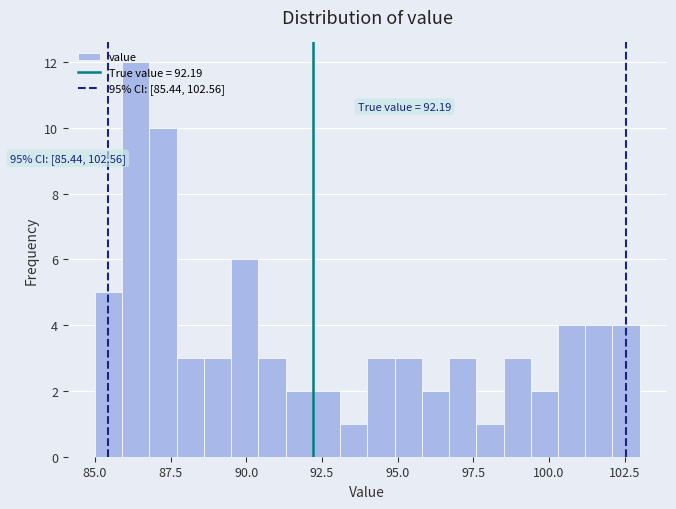

Read against the x-axis, roughly where is the centre of the tallest bar?

86.5